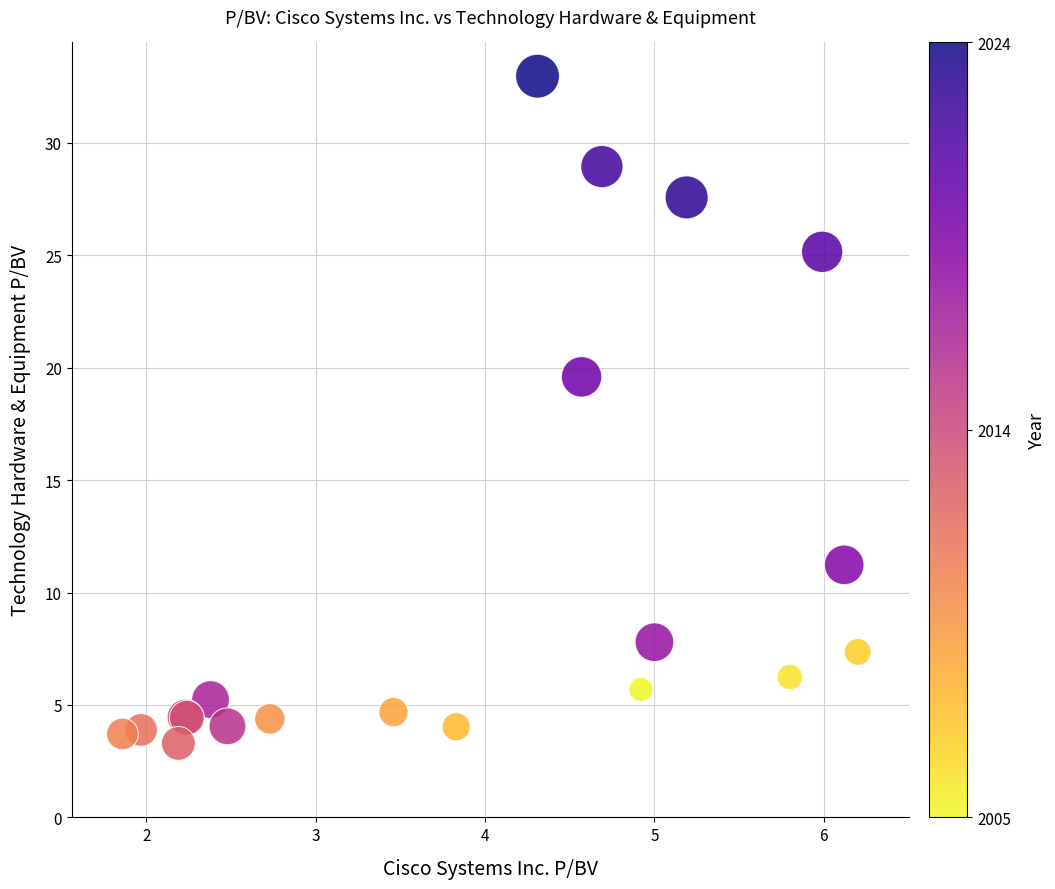

What Y value in the scatter plot is closest to 18?

19.6